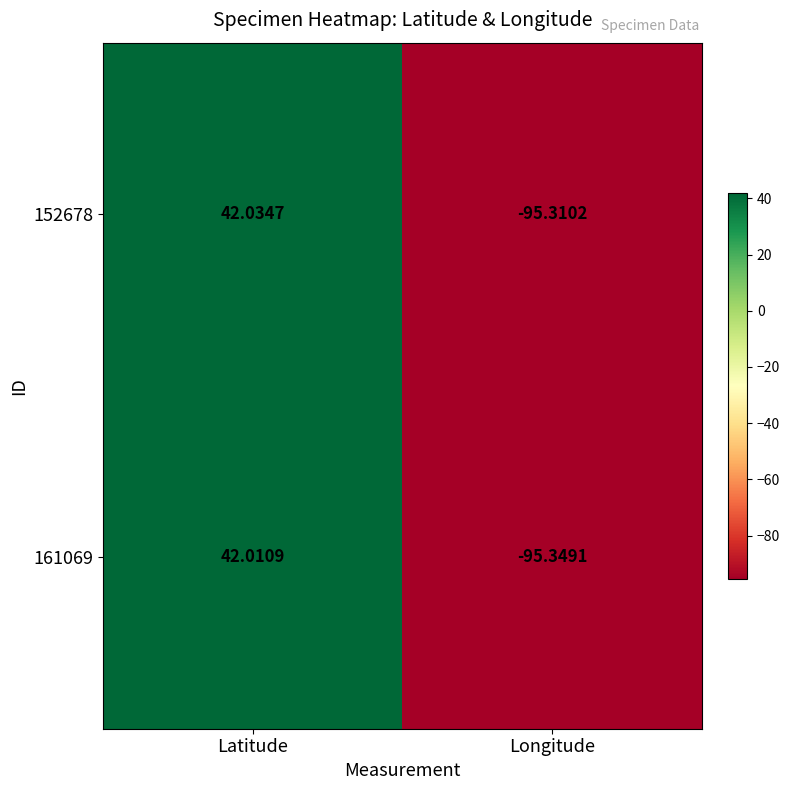

Rank the series at Longitude from lowest to highest value.

161069, 152678